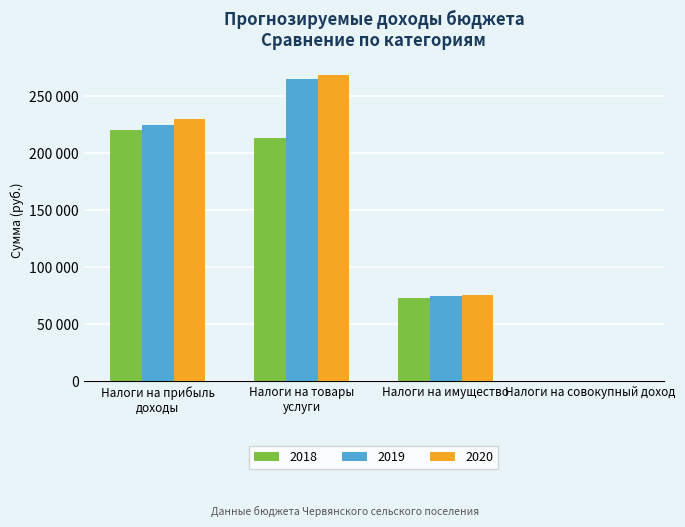

Where does the 2019 series first go above 225000?

Налоги на товары услуги